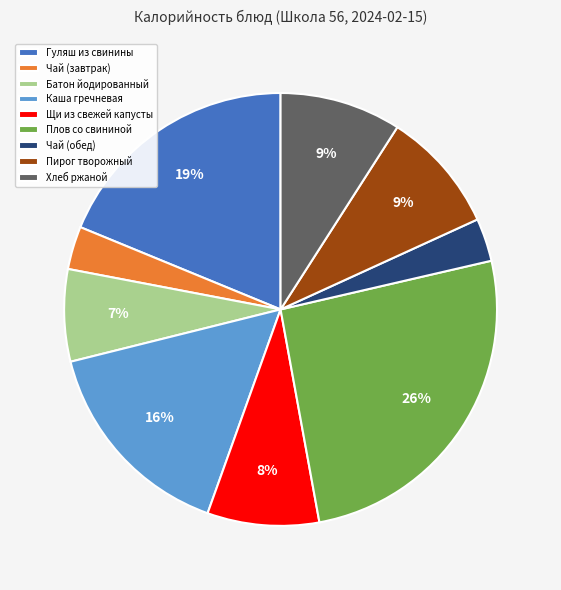

To the nearest percent, what is the difference between the largest and smallest slice percentages?

23%